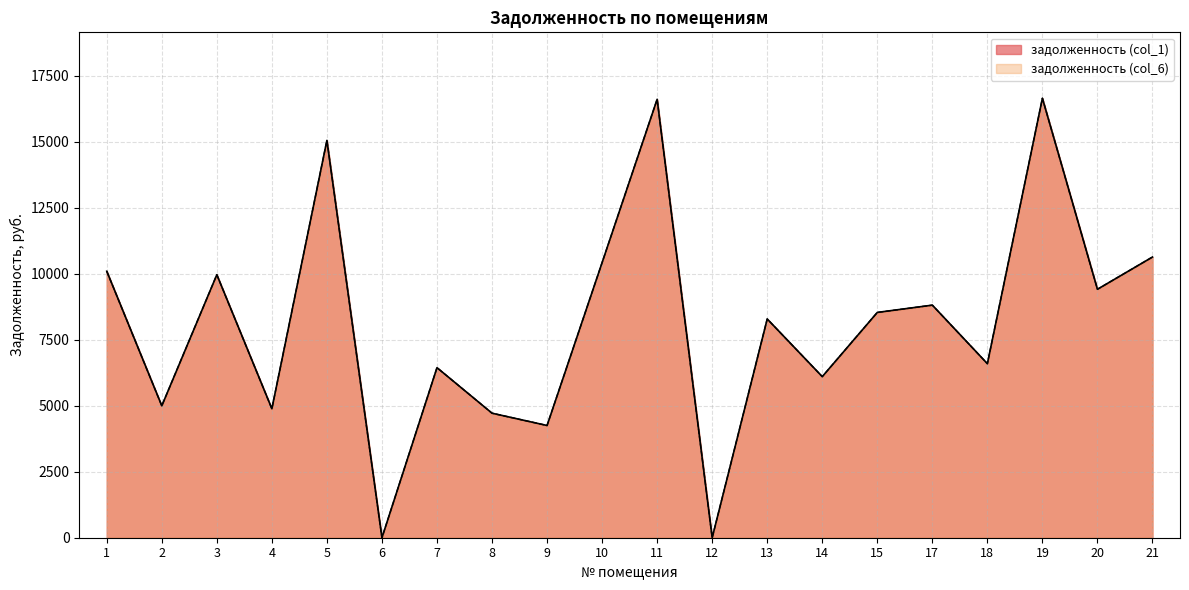

Is the value of задолженность (col_1) at 5 greater than the value of задолженность (col_6) at 8?

Yes